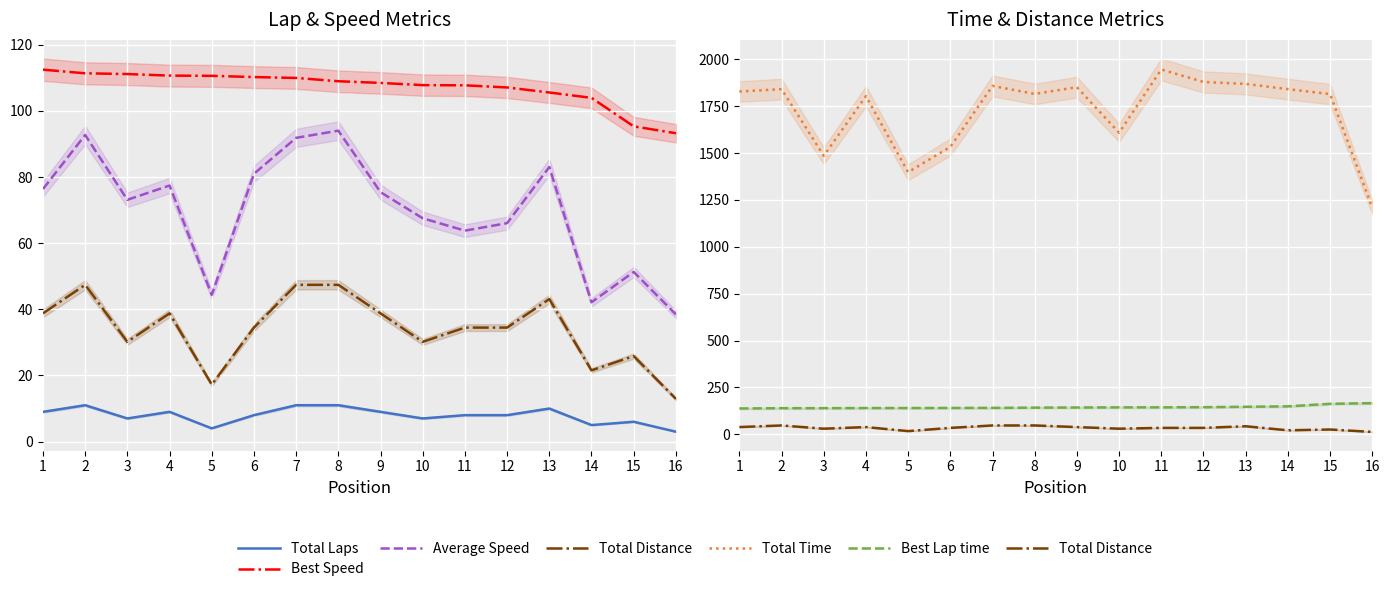

What is the difference between the Total Laps values at 3 and 4?

2.0